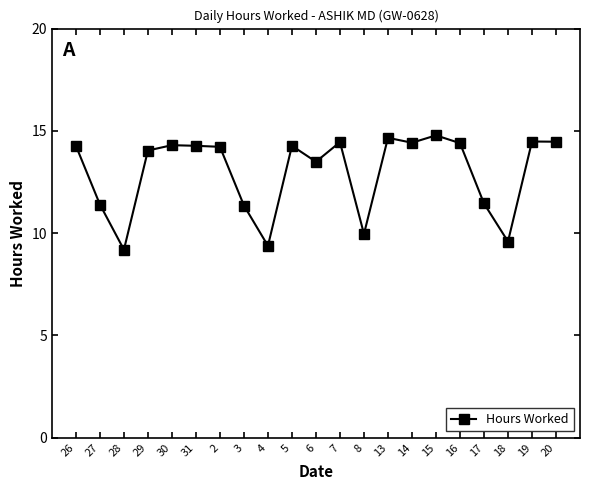

What is the label of the 11th point from the left?

6